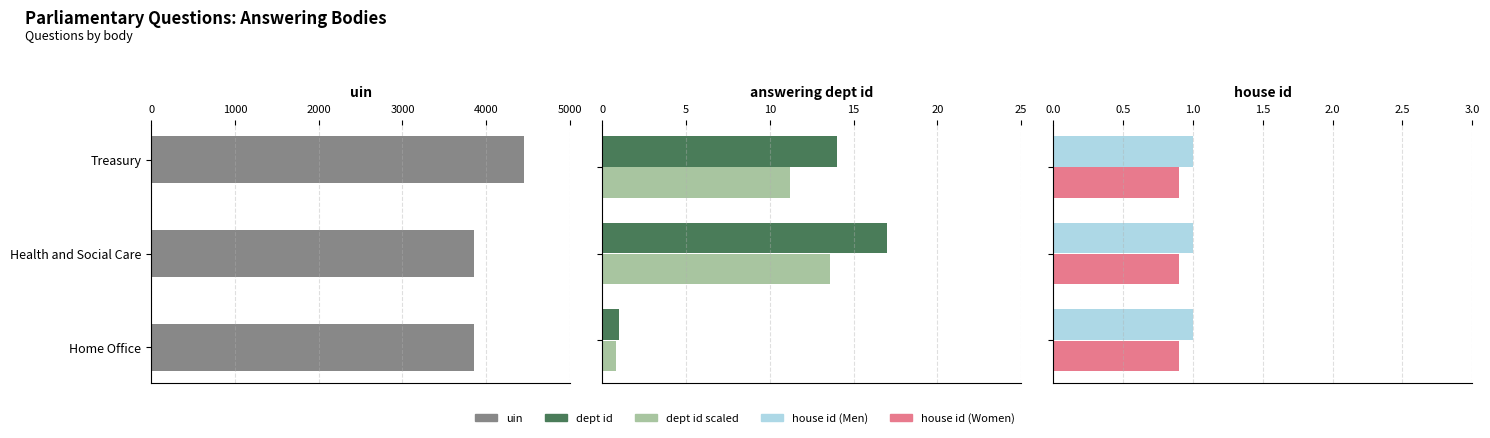

Is the value of answering dept id at 1000 greater than the value of dept id scaled at 2000?

Yes